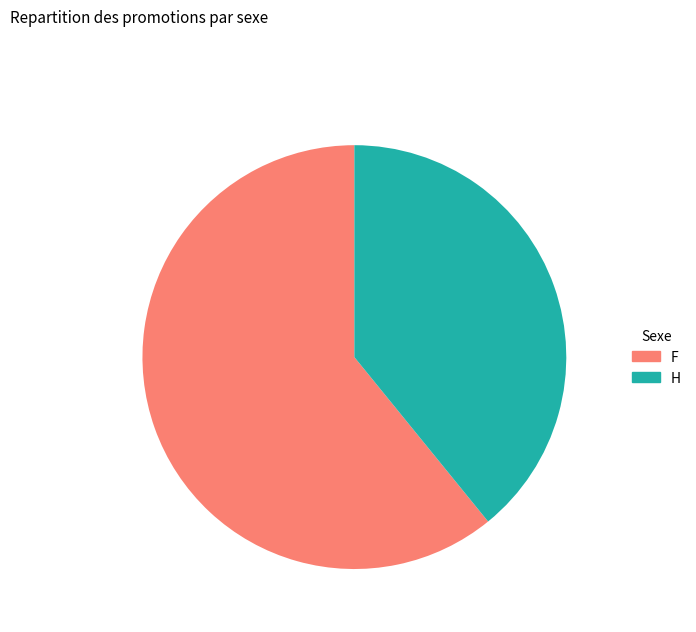

Which category has the smallest portion of the pie?

H